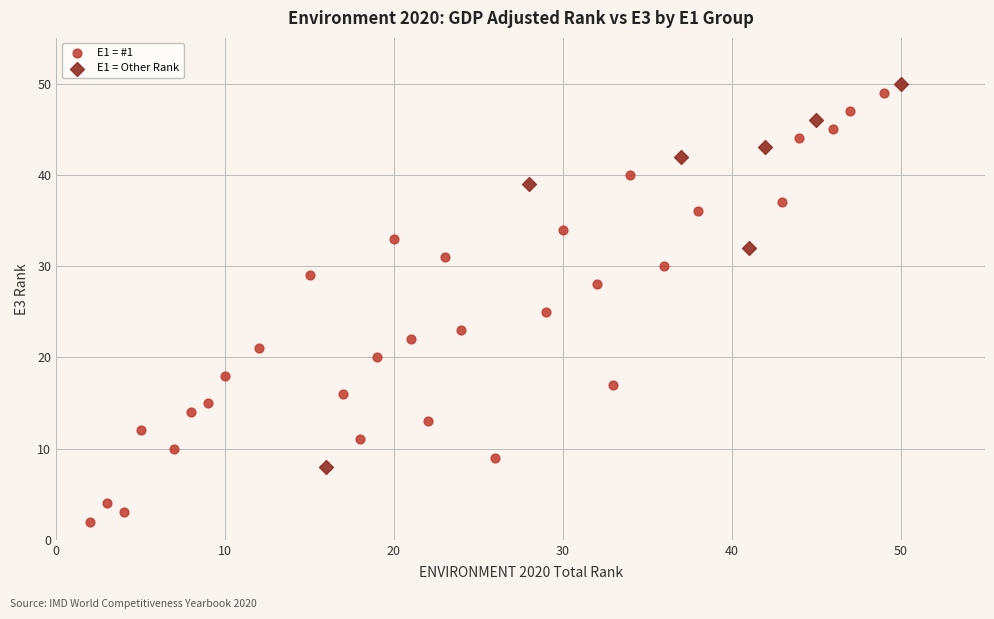

Which series contains the highest Y value?

E1 = Other Rank